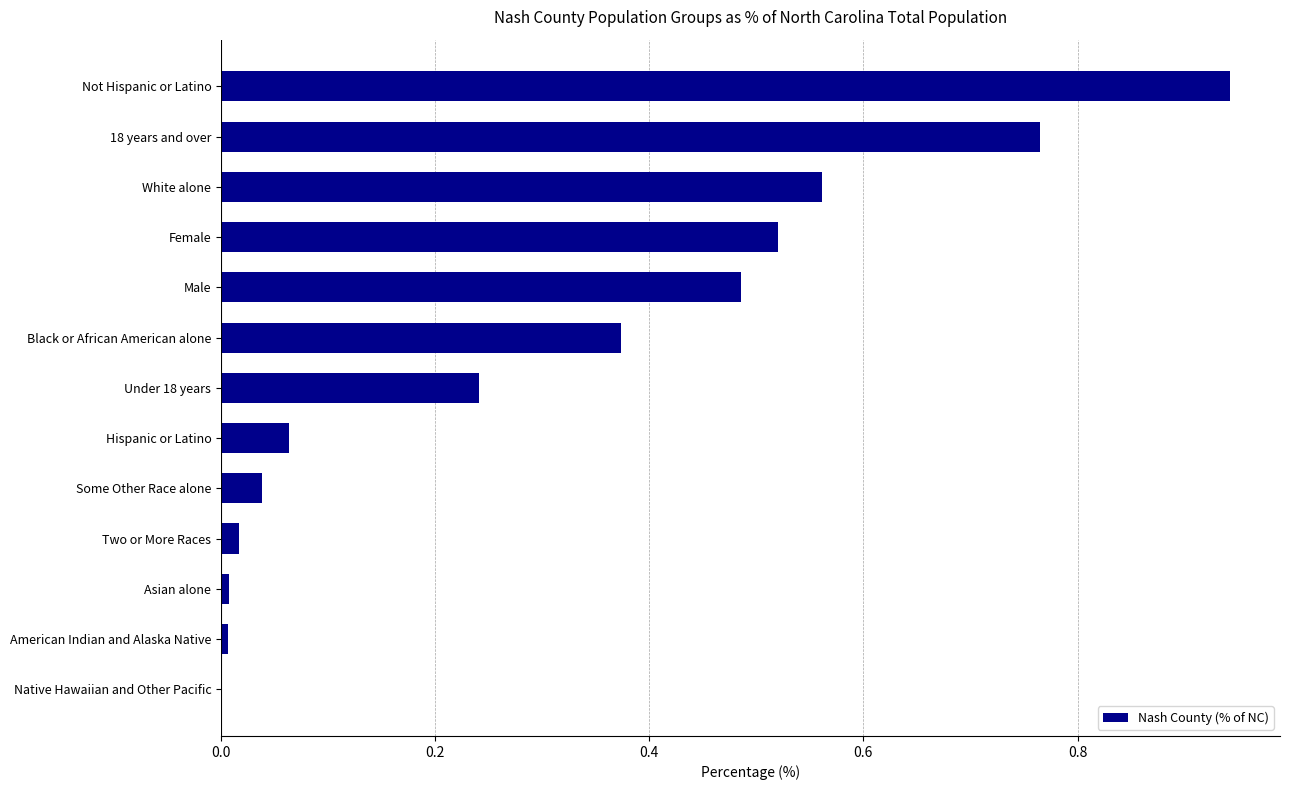

Between Some Other Race alone and American Indian and Alaska Native, which is larger?

Some Other Race alone